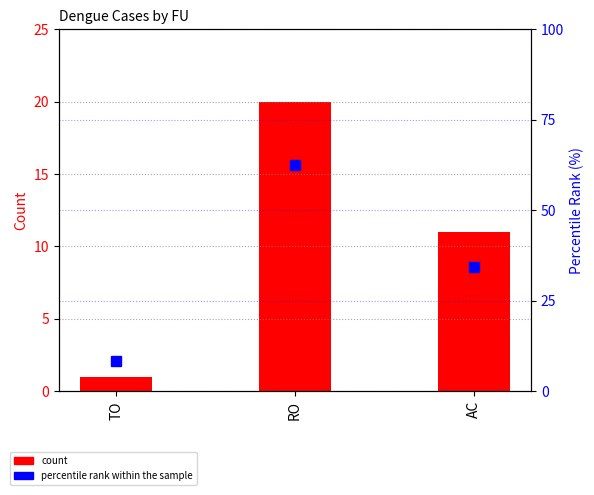

What is the difference between the count values at TO and AC?

10.0